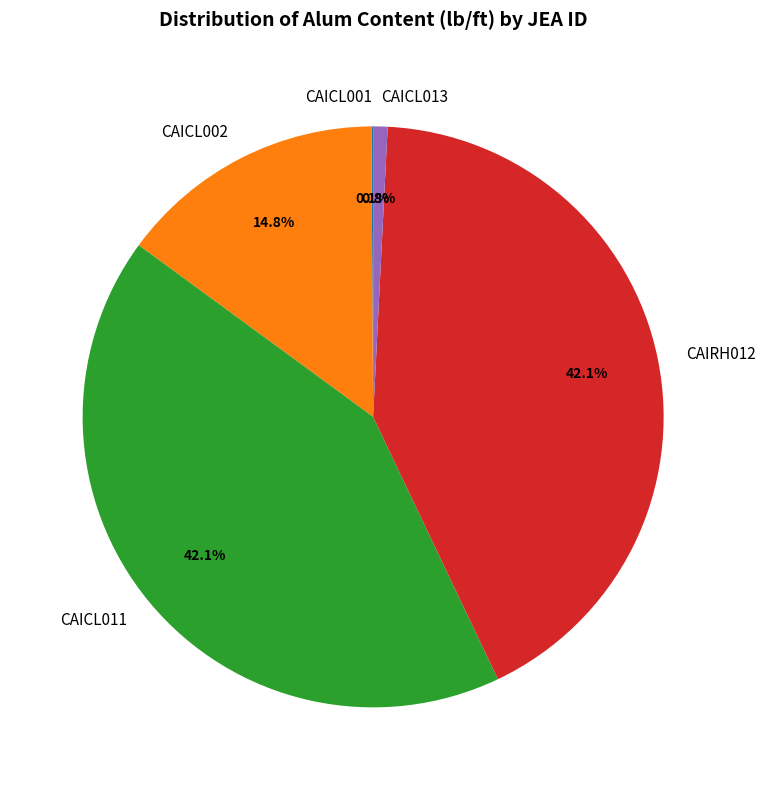

Is CAIRH012 the majority of the pie?

No